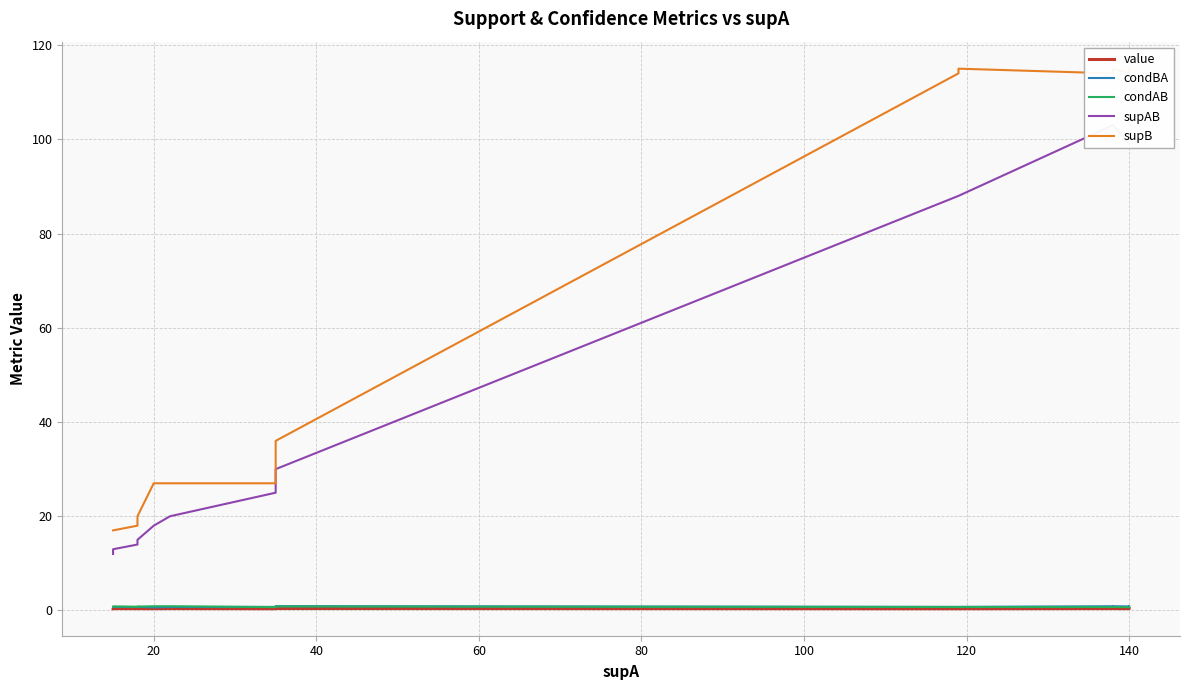

The value of condBA at 20 is 0.8. True or false?

True